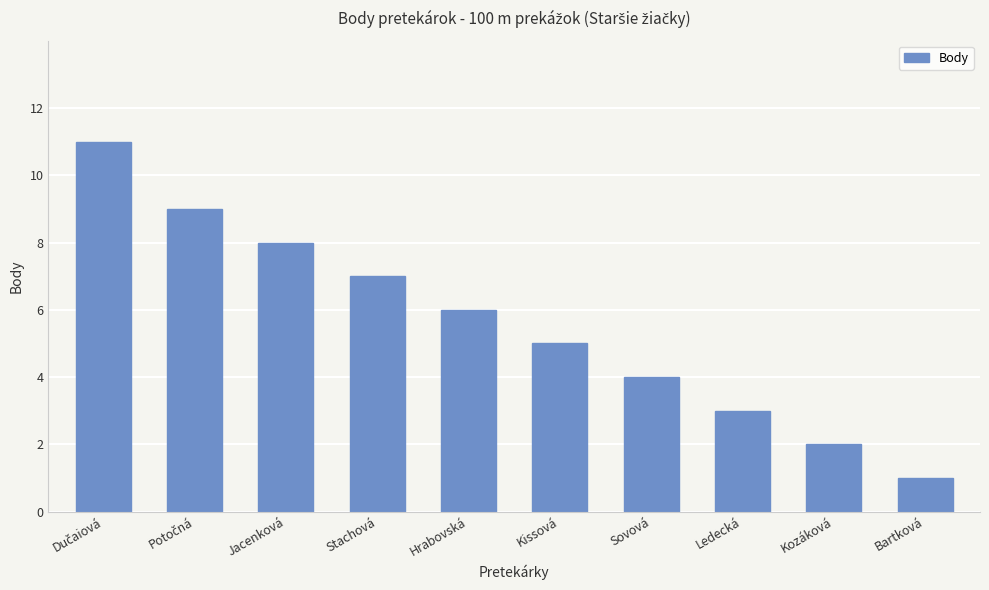

What value does the data have at Stachová, to the nearest 5?

5